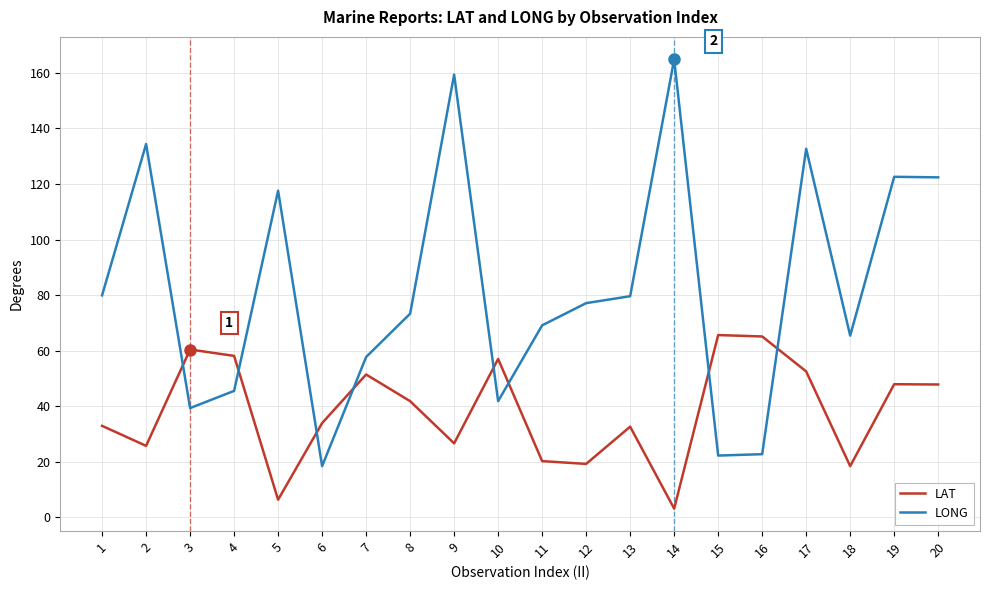

What is the difference between the highest and lowest values at 19?

74.7